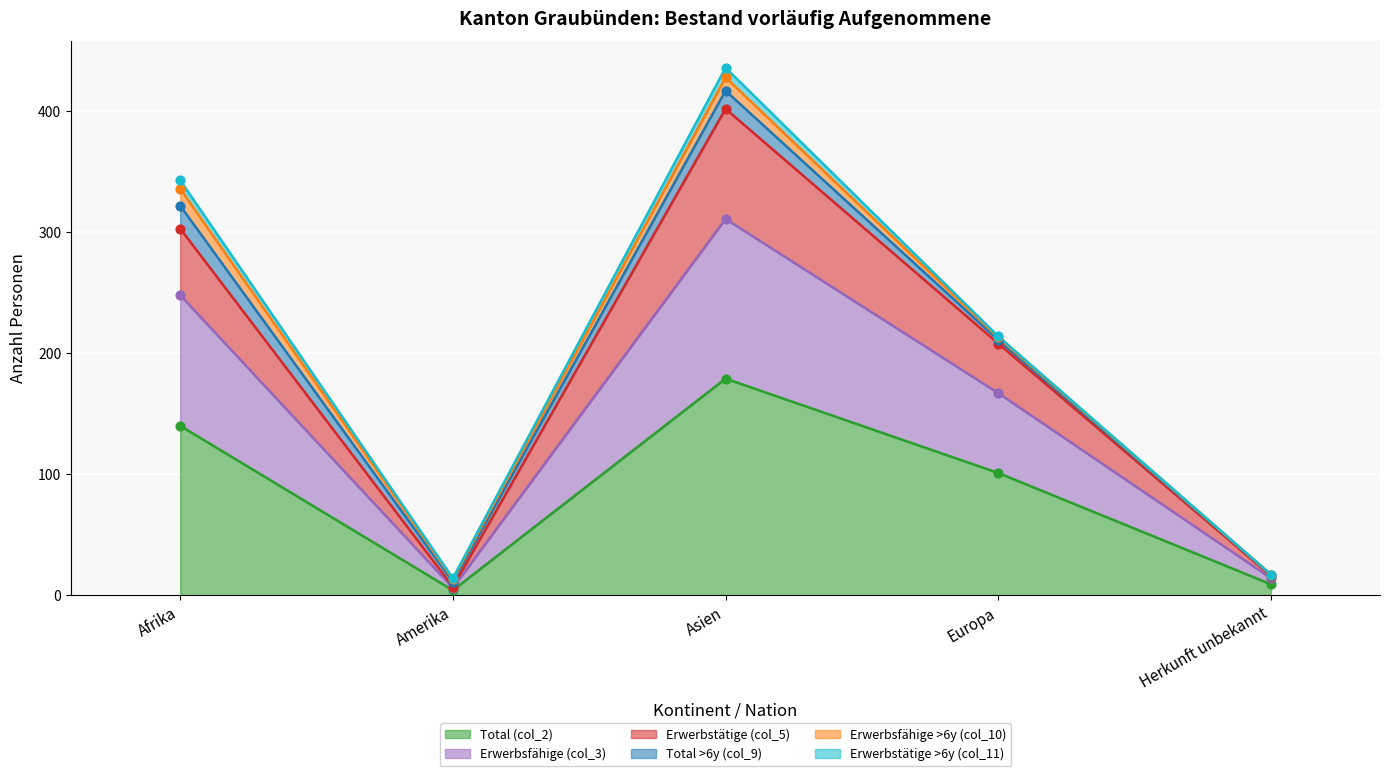

Is the value of Erwerbsfähige (col_3) at Amerika greater than the value of Total (col_2) at Afrika?

No